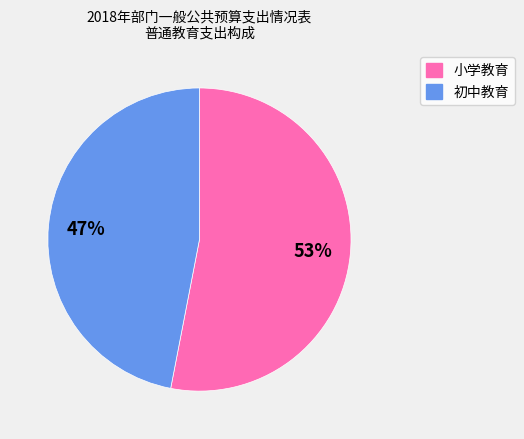

Between 初中教育 and 小学教育, which is larger?

小学教育